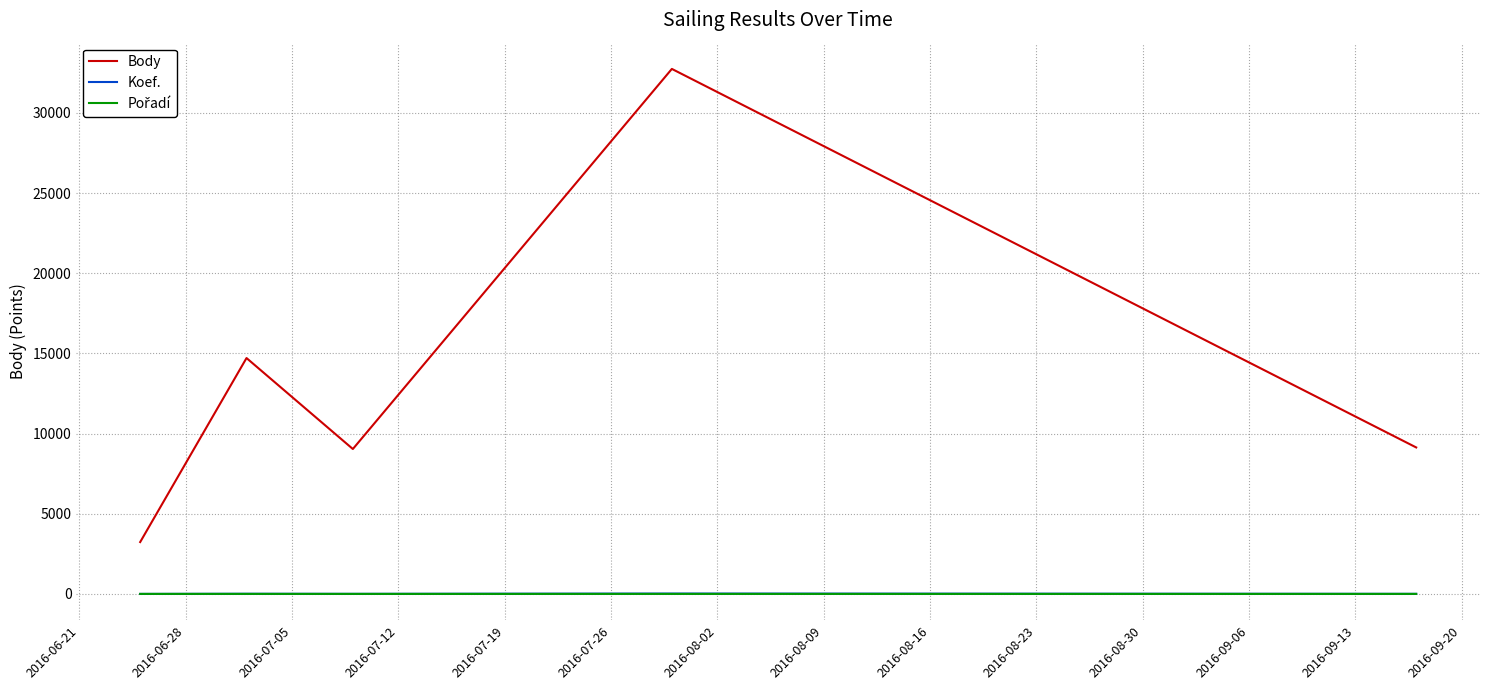

True or false: Koef. and Body cross at least once.

False